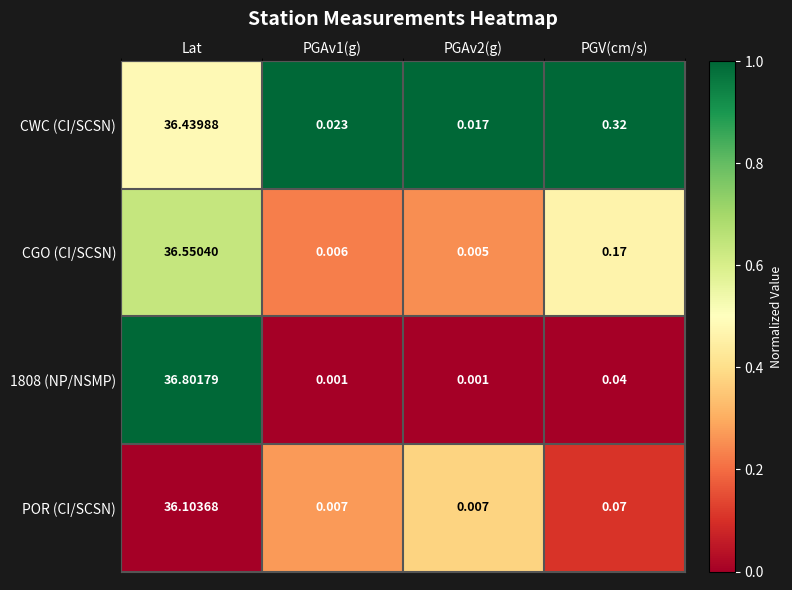

Which series changed the most between PGAv1(g) and PGV(cm/s)?

CWC (CI/SCSN)